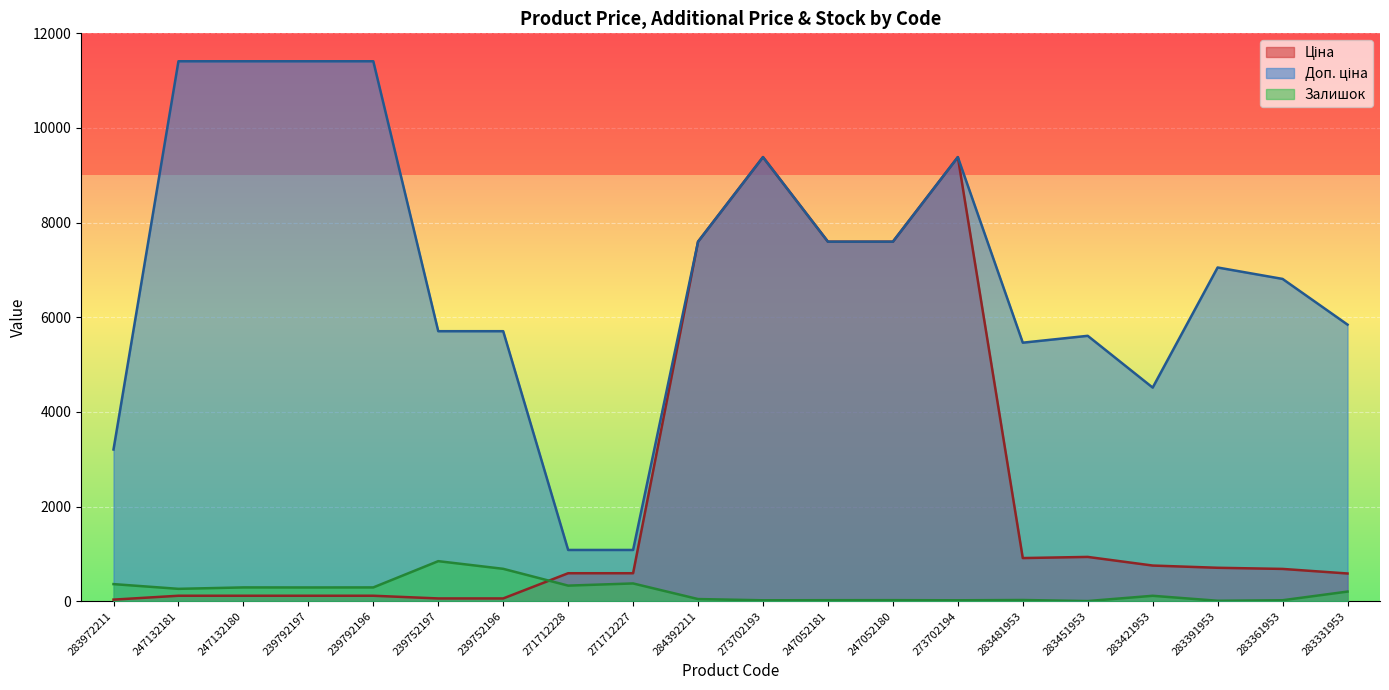

Which series changed the most between 283972211 and 283391953?

Доп. ціна